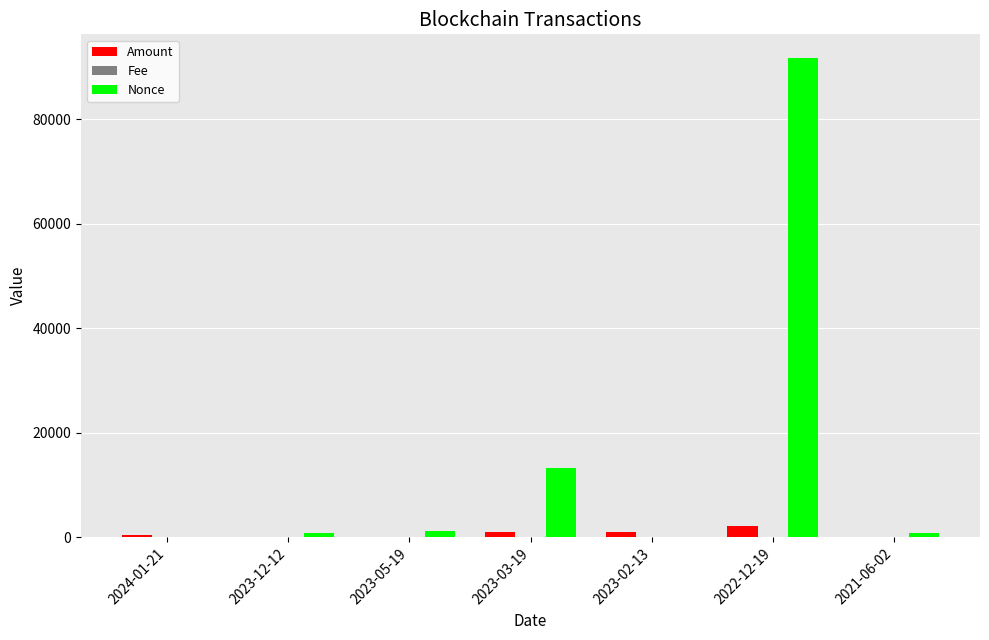

Between 2023-03-19 and 2021-06-02, which series saw the biggest shift?

Nonce